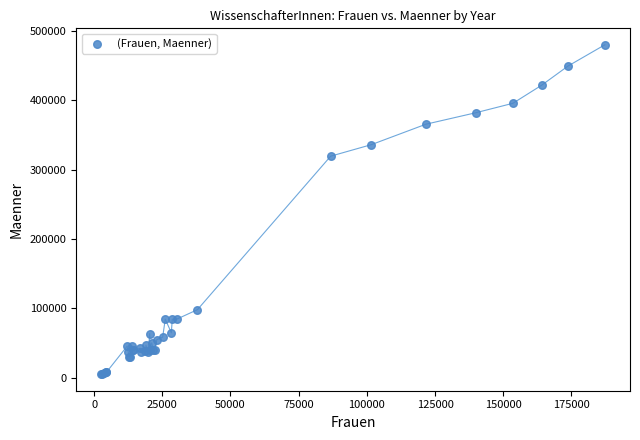

What Y value in the scatter plot is closest to 242574?

319520